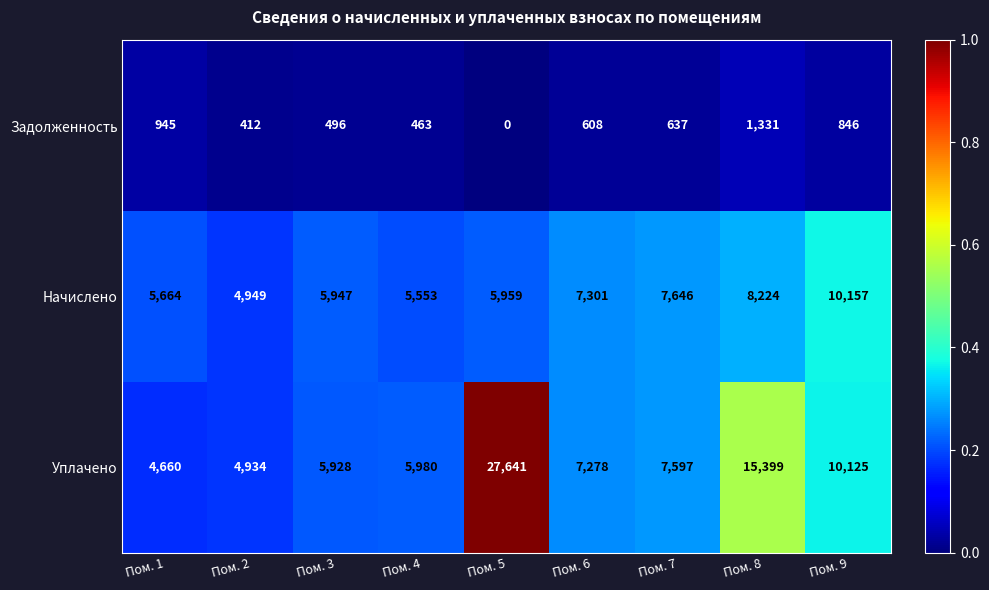

The value of Начислено at Пом. 9 is 10157. True or false?

True